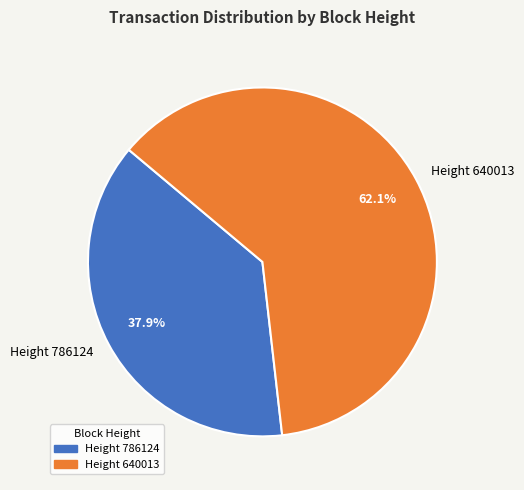

Combined, what portion of the pie is Height 786124 and Height 640013?

100.0%